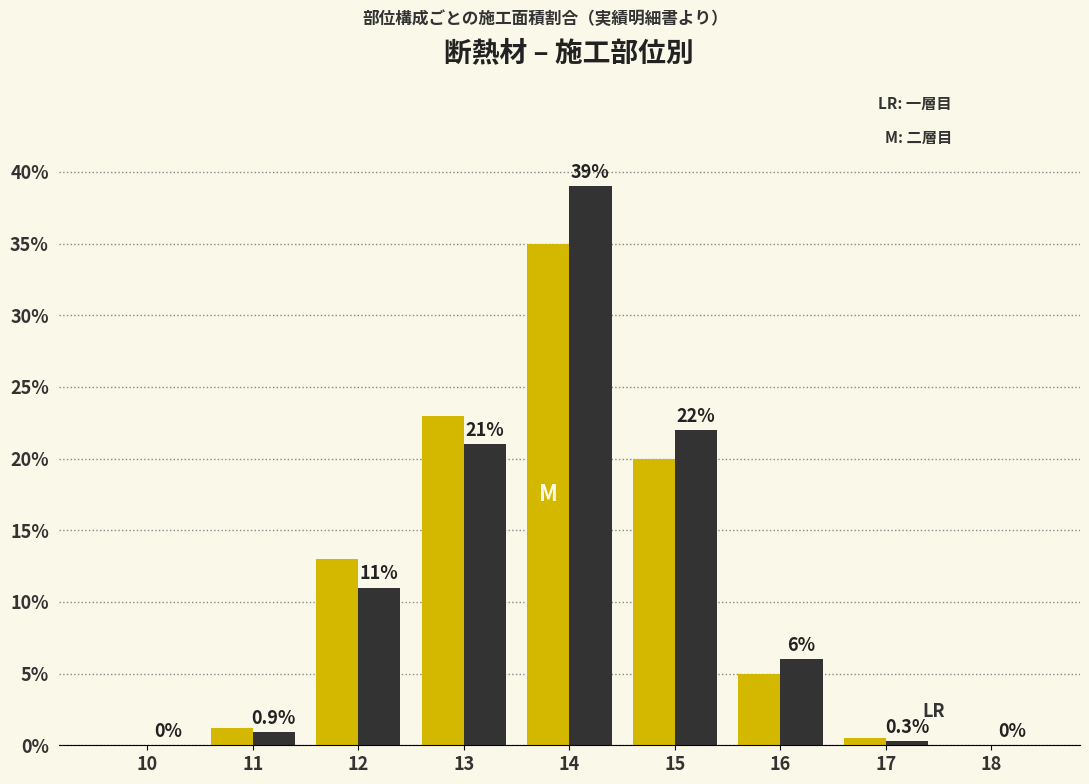

At which category is the sum across all series the highest?

14